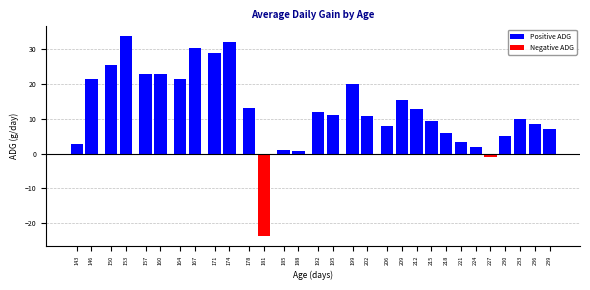

The chart shows a value of 0.7 at 188. True or false?

True